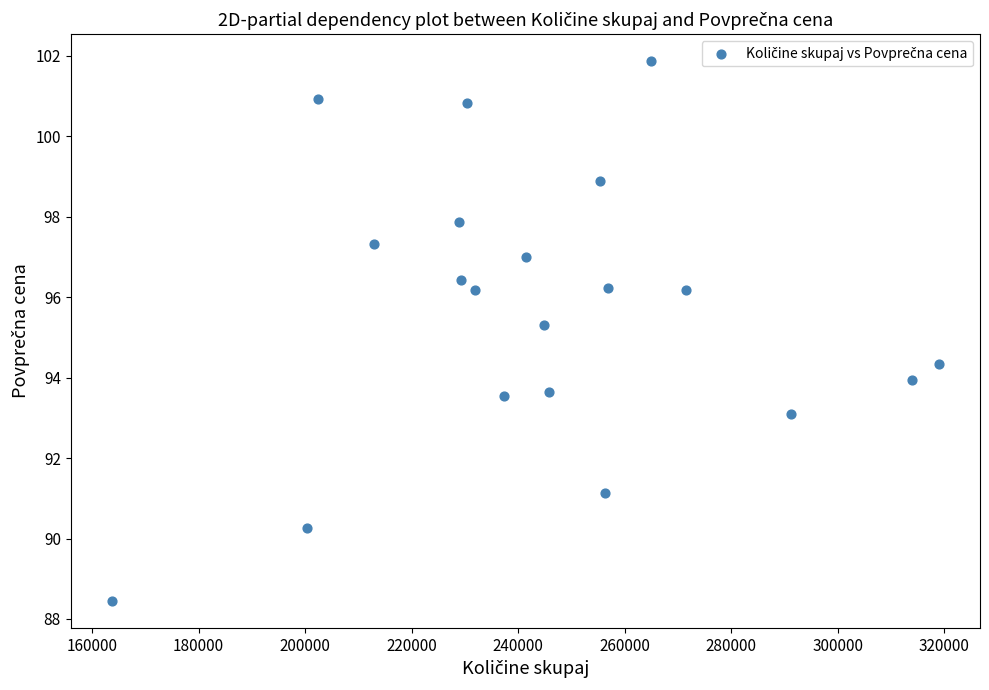

What is the range of X values (max minus min)?

155155.0